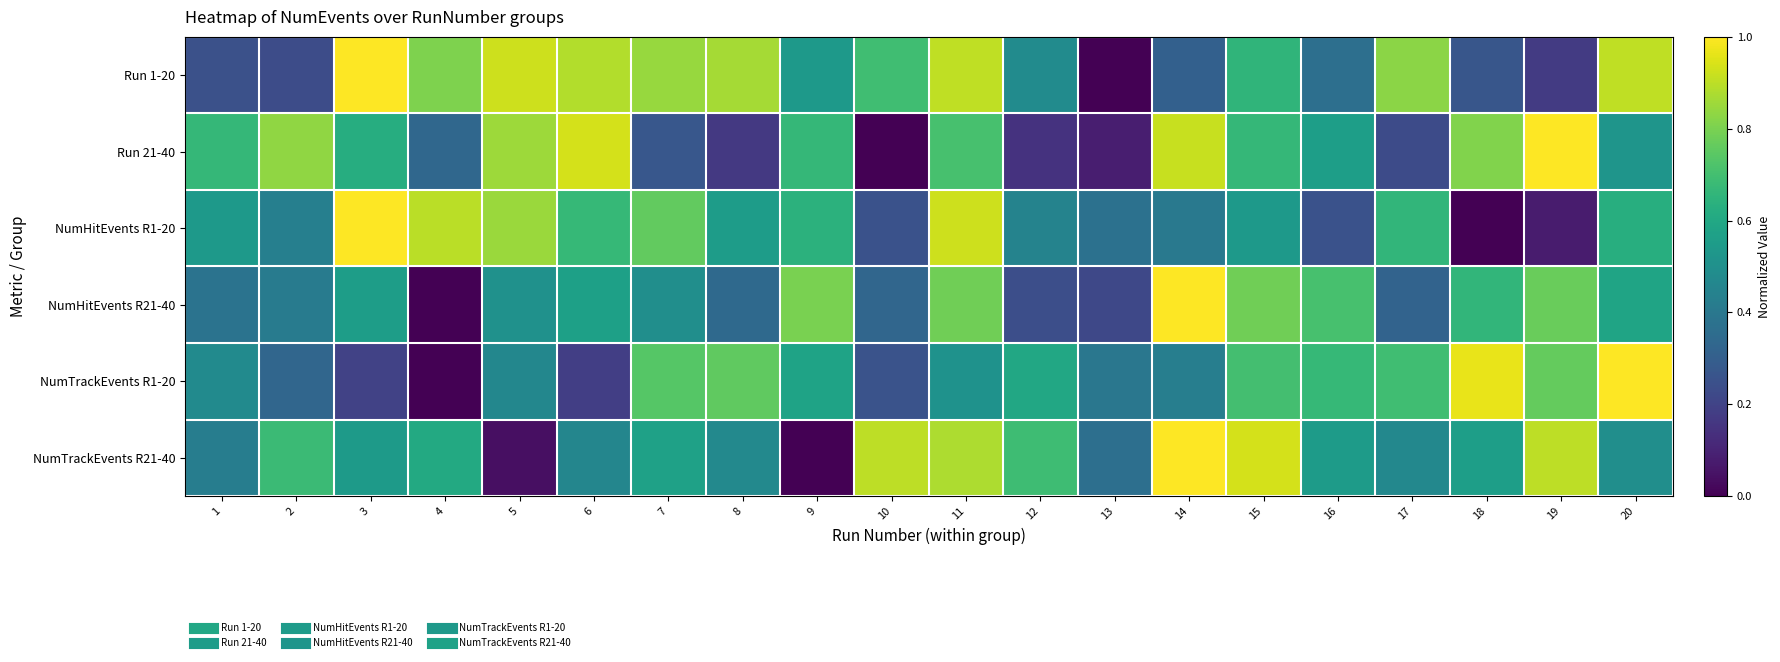

Reading right to left, transcribe all the data shown in this chart.

Run 1-20: 20=0.9	19=0.2	18=0.3	17=0.8	16=0.4	15=0.7	14=0.3	13=0.0	12=0.5	11=0.9	10=0.7	9=0.5	8=0.9	7=0.8	6=0.9	5=0.9	4=0.8	3=1.0	2=0.2	1=0.2
Run 21-40: 20=0.5	19=1.0	18=0.8	17=0.2	16=0.6	15=0.7	14=0.9	13=0.1	12=0.1	11=0.7	10=0.0	9=0.7	8=0.2	7=0.3	6=0.9	5=0.9	4=0.3	3=0.6	2=0.8	1=0.7
NumHitEvents R1-20: 20=0.6	19=0.1	18=0.0	17=0.7	16=0.3	15=0.5	14=0.4	13=0.4	12=0.4	11=0.9	10=0.3	9=0.6	8=0.6	7=0.8	6=0.7	5=0.9	4=0.9	3=1.0	2=0.4	1=0.5
NumHitEvents R21-40: 20=0.6	19=0.8	18=0.7	17=0.3	16=0.7	15=0.8	14=1.0	13=0.2	12=0.2	11=0.8	10=0.3	9=0.8	8=0.3	7=0.5	6=0.6	5=0.5	4=0.0	3=0.6	2=0.4	1=0.4
NumTrackEvents R1-20: 20=1.0	19=0.8	18=1.0	17=0.7	16=0.7	15=0.7	14=0.4	13=0.4	12=0.6	11=0.5	10=0.3	9=0.6	8=0.8	7=0.7	6=0.2	5=0.5	4=0.0	3=0.2	2=0.3	1=0.5
NumTrackEvents R21-40: 20=0.5	19=0.9	18=0.6	17=0.5	16=0.5	15=0.9	14=1.0	13=0.4	12=0.7	11=0.9	10=0.9	9=0.0	8=0.5	7=0.6	6=0.5	5=0.0	4=0.6	3=0.5	2=0.7	1=0.4